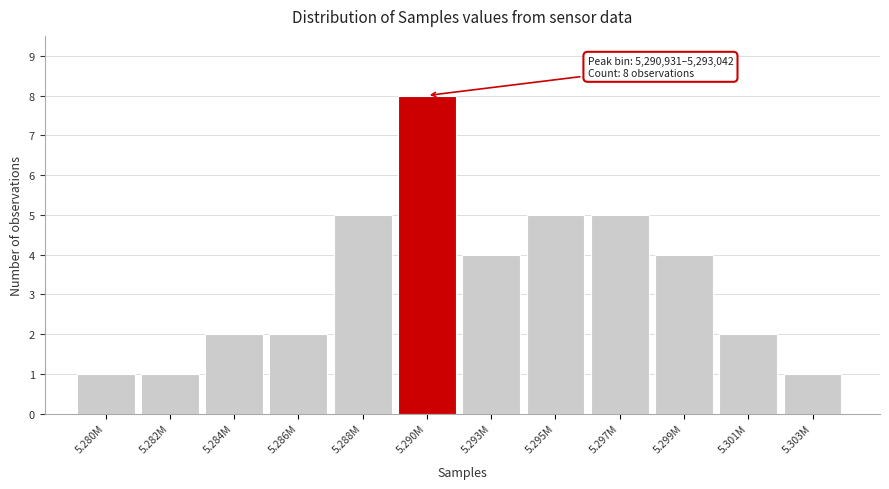

Reading left to right, list all the values displayed in this chart.

1	1	2	2	5	8	4	5	5	4	2	1